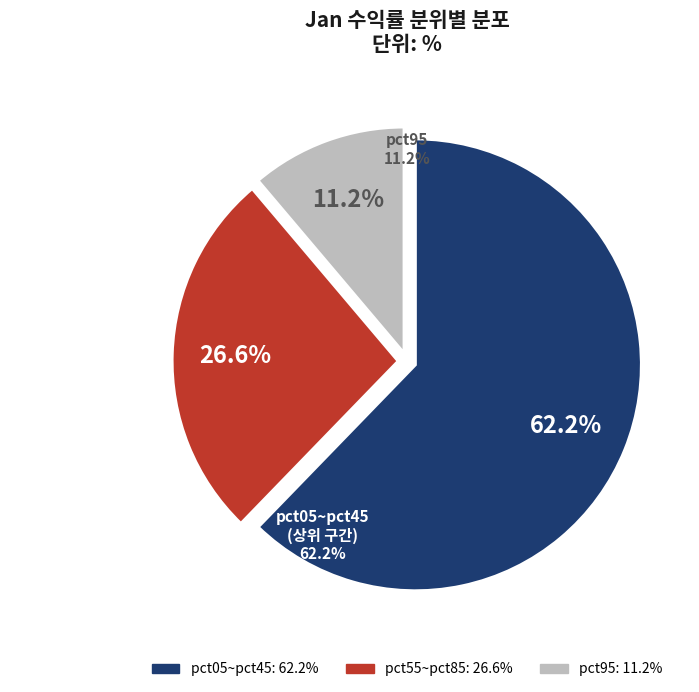

To the nearest percent, what is the difference between the largest and smallest slice percentages?

51%